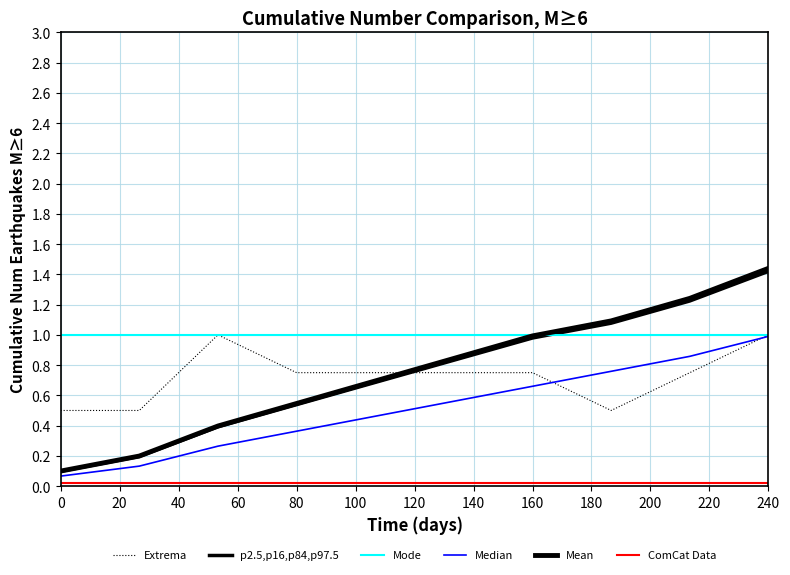

Reading right to left, list all the values displayed in this chart.

Extrema: 1.0	0.8	0.5	0.8	0.8	0.8	0.8	1.0	0.5	0.5
p2.5,p16,p84,p97.5: 1.4	1.2	1.1	1.0	0.8	0.7	0.5	0.4	0.2	0.1
Mode: 1.0	1.0	1.0	1.0	1.0	1.0	1.0	1.0	1.0	1.0
Median: 1.0	0.9	0.8	0.7	0.6	0.5	0.4	0.3	0.1	0.1
Mean: 1.4	1.2	1.1	1.0	0.8	0.7	0.5	0.4	0.2	0.1
ComCat Data: 0.0	0.0	0.0	0.0	0.0	0.0	0.0	0.0	0.0	0.0